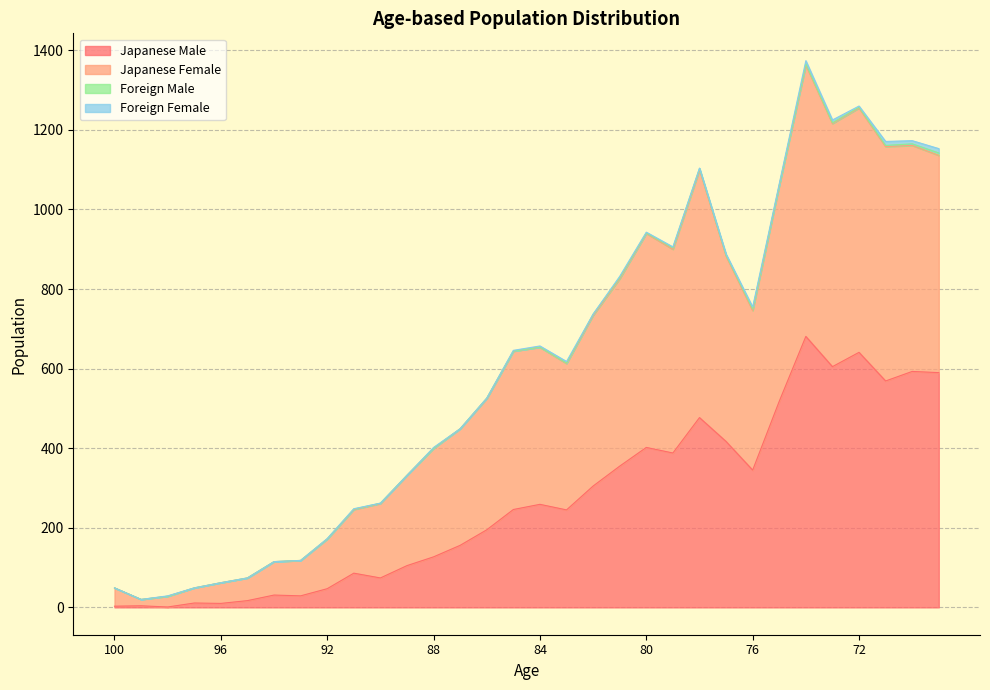

Does the chart have visible grid lines?

Yes